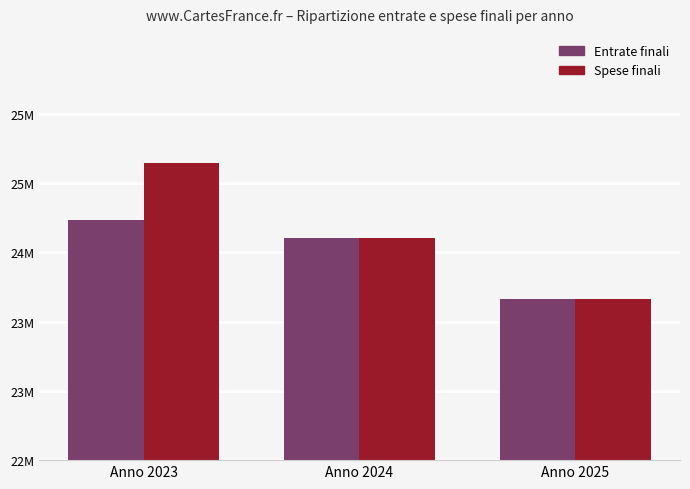

Which series has the largest total across all categories?

Spese finali